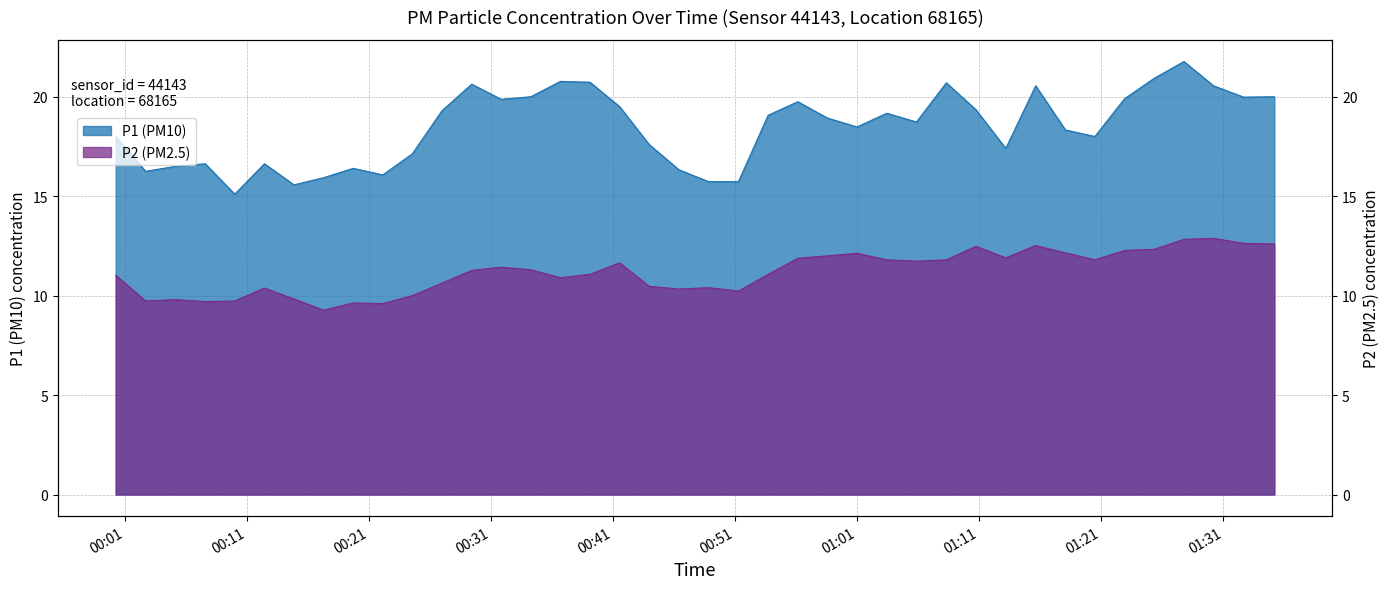

Which series has the largest total across all categories?

P1